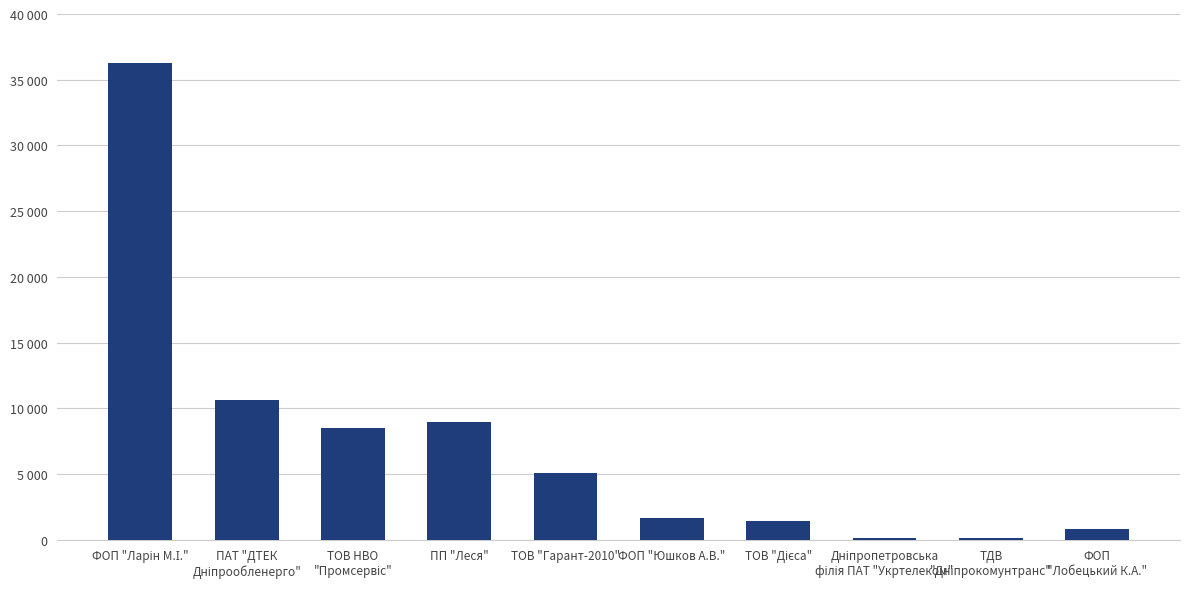

At which label is the value closest to 18192?

ПАТ "ДТЕК
Дніпрообленерго"